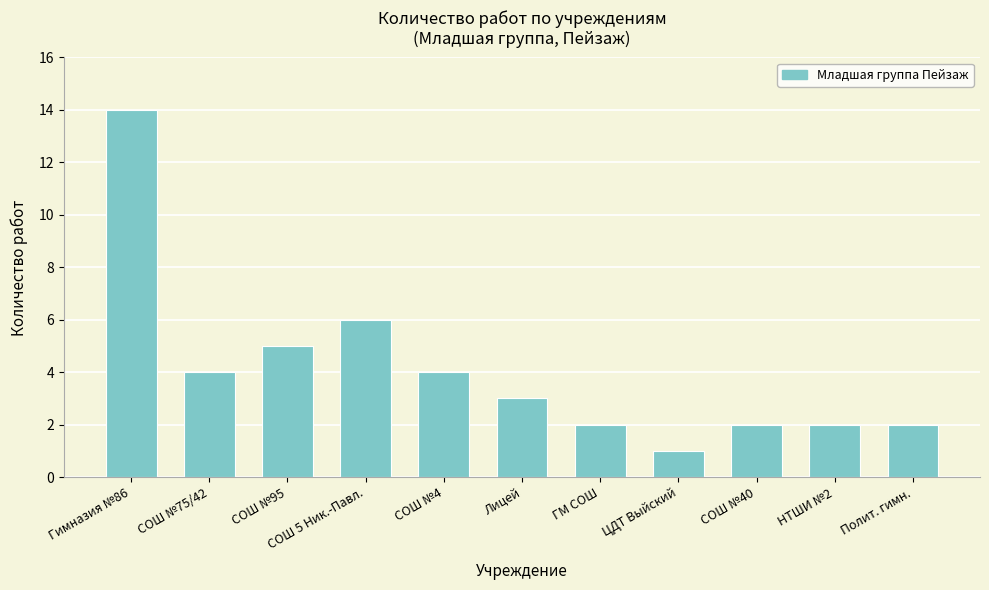

Which has a higher value, ЦДТ Выйский or Гимназия №86?

Гимназия №86